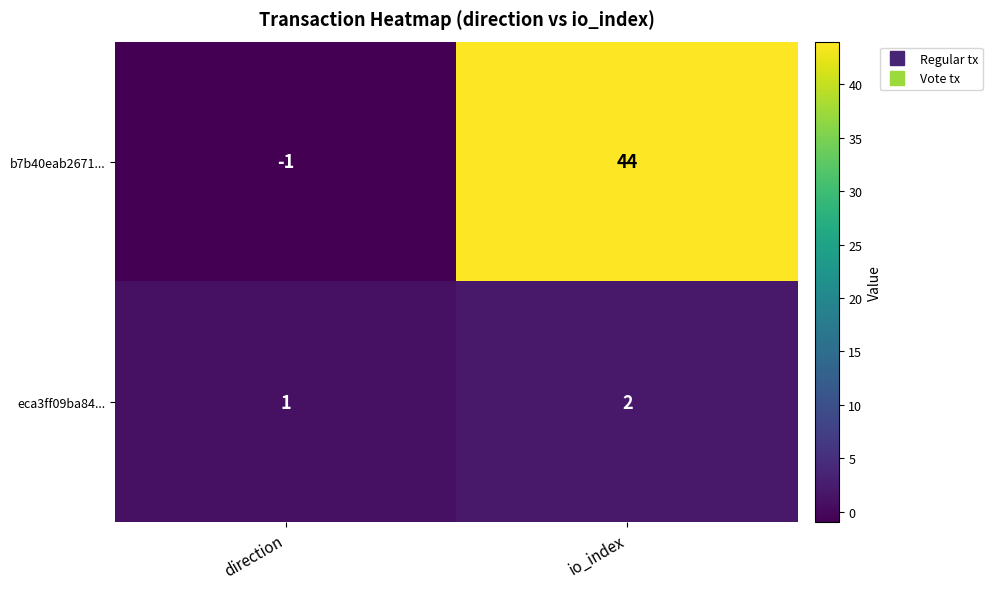

What is the spread (max minus min) of values at direction?

2